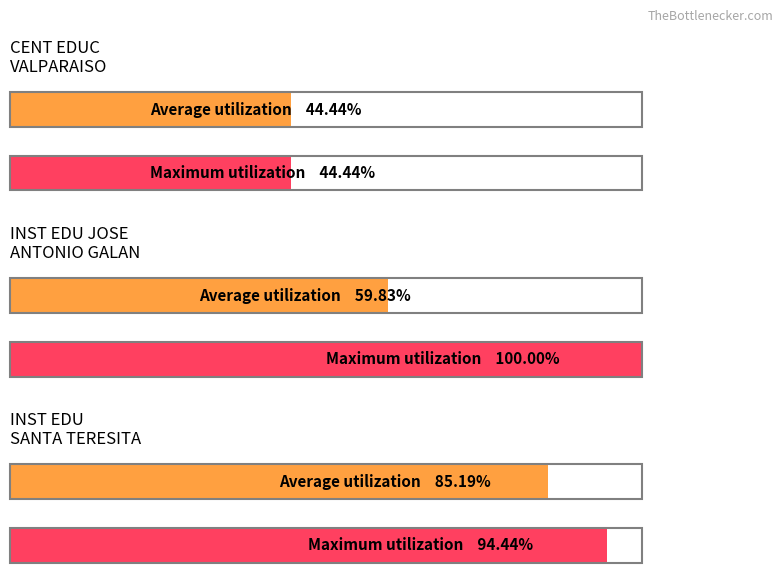

Which series has the widest spread of values?

Maximum utilization